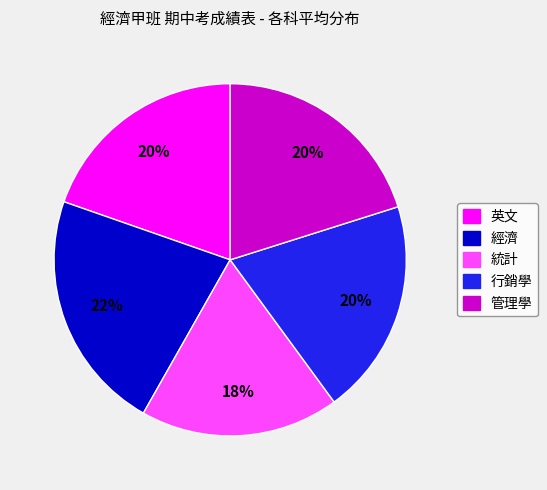

Is there a majority slice in this chart?

No